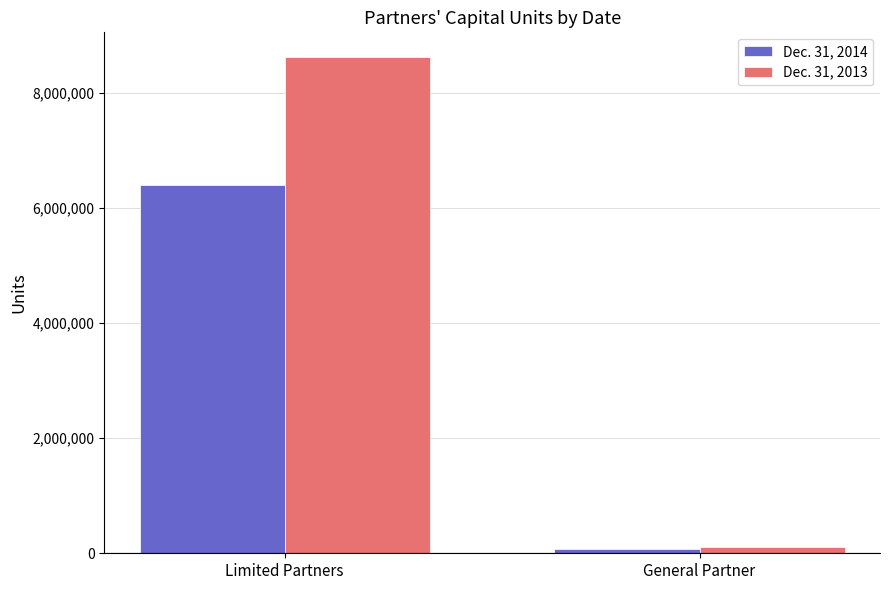

What is the approximate value of Dec. 31, 2014 at Limited Partners?

6404822.9